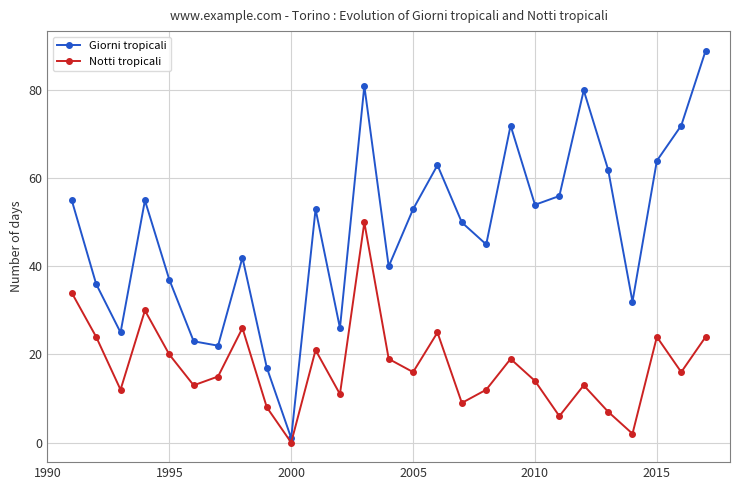

Reading left to right, list all the values displayed in this chart.

Giorni tropicali: 55	36	25	55	37	23	22	42	17	1	53	26	81	40	53	63	50	45	72	54	56	80	62	32	64	72	89
Notti tropicali: 34	24	12	30	20	13	15	26	8	0	21	11	50	19	16	25	9	12	19	14	6	13	7	2	24	16	24